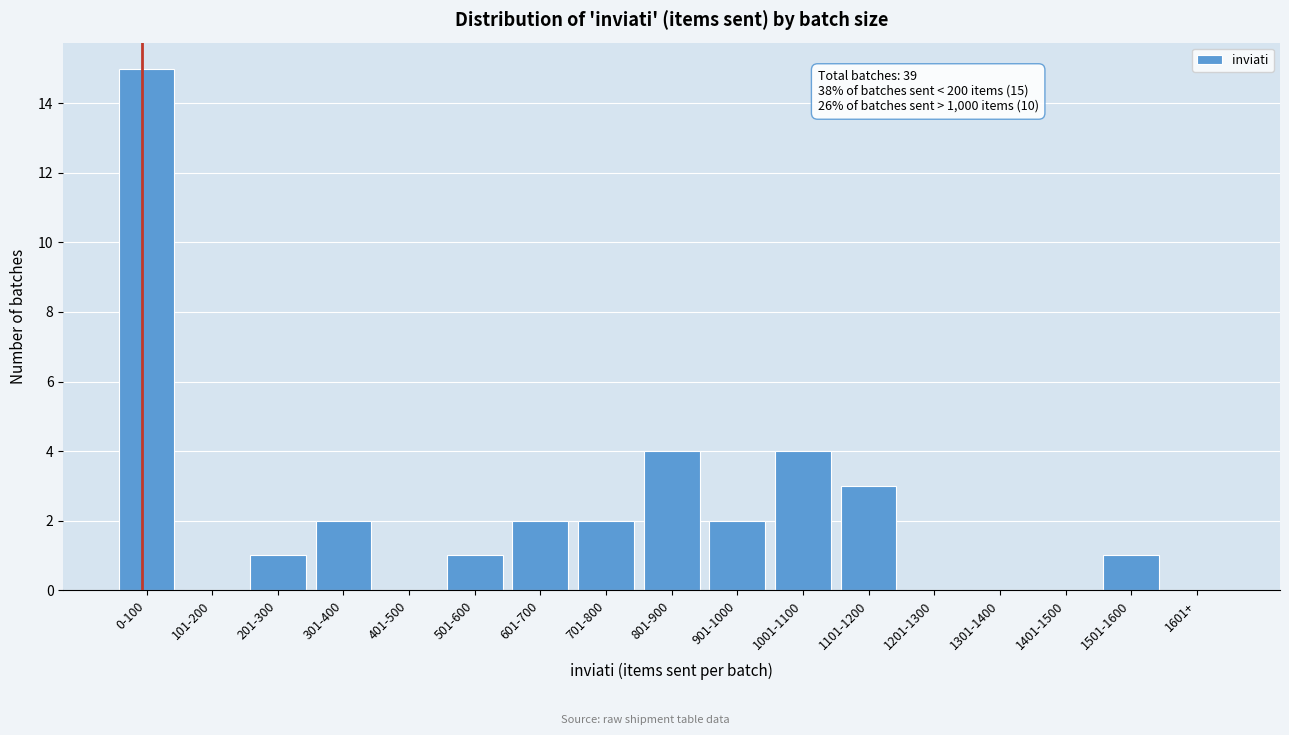

Reading left to right, list all the values displayed in this chart.

0-100=15	101-200=0	201-300=1	301-400=2	401-500=0	501-600=1	601-700=2	701-800=2	801-900=4	901-1000=2	1001-1100=4	1101-1200=3	1201-1300=0	1301-1400=0	1401-1500=0	1501-1600=1	1601+=0